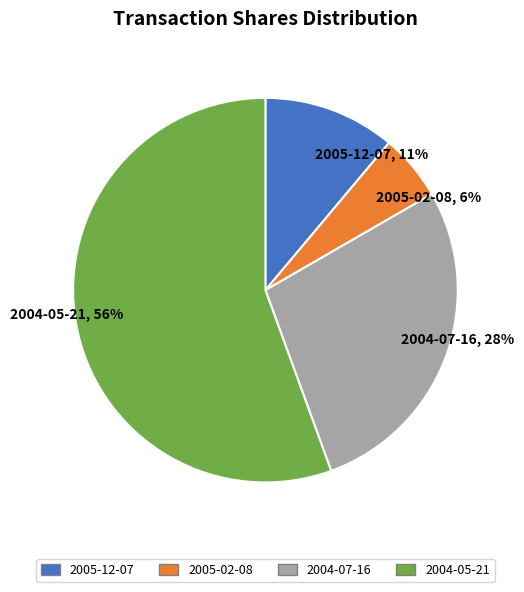

The 2004-05-21 slice represents 56% of the pie. True or false?

True